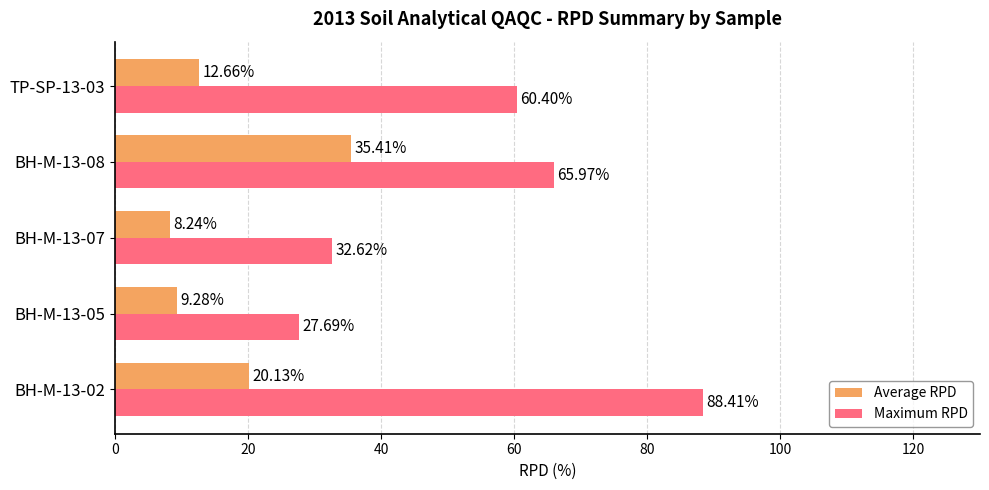

What is the sum of the Average RPD values at BH-M-13-05 and BH-M-13-08?

44.7